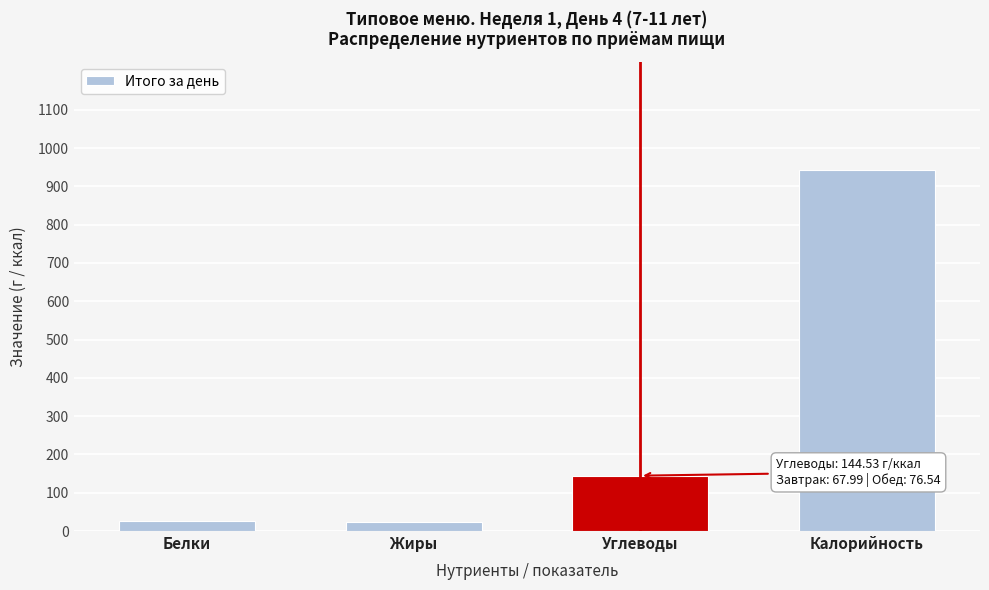

Which label corresponds to the largest value in the chart?

Калорийность